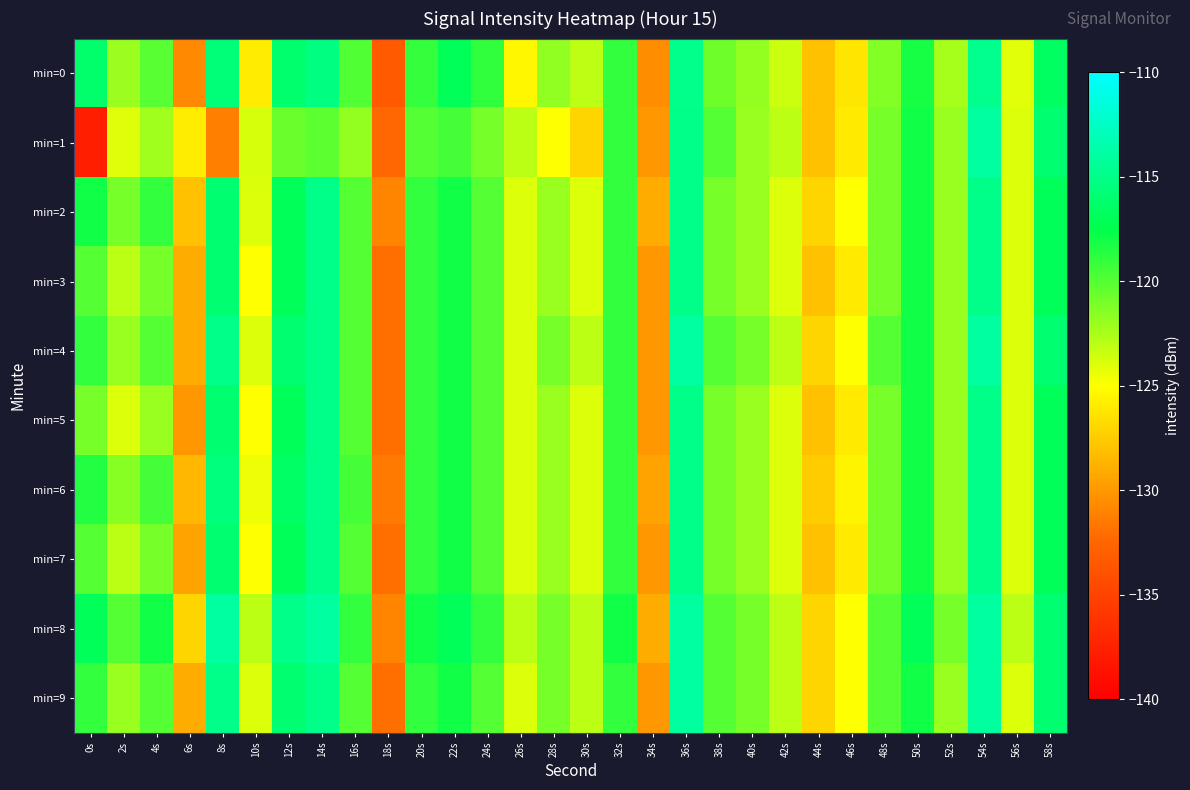

Reading left to right, what are all the values shown in this chart?

min=0: 0s=-116.2	2s=-122.0	4s=-120.1	6s=-130.8	8s=-115.7	10s=-125.9	12s=-116.2	14s=-115.3	16s=-119.9	18s=-133.4	20s=-119.1	22s=-117.1	24s=-118.9	26s=-125.4	28s=-121.8	30s=-123.0	32s=-119.0	34s=-130.6	36s=-114.9	38s=-120.8	40s=-121.8	42s=-123.5	44s=-128.0	46s=-126.2	48s=-121.3	50s=-118.2	52s=-122.4	54s=-114.8	56s=-124.1	58s=-116.7
min=1: 0s=-137.7	2s=-124.1	4s=-122.2	6s=-125.8	8s=-131.2	10s=-123.8	12s=-120.6	14s=-120.2	16s=-121.8	18s=-132.4	20s=-120.0	22s=-119.5	24s=-121.0	26s=-123.0	28s=-125.0	30s=-127.0	32s=-119.0	34s=-130.0	36s=-115.0	38s=-120.0	40s=-122.0	42s=-123.0	44s=-128.0	46s=-126.0	48s=-121.0	50s=-118.0	52s=-122.0	54s=-114.0	56s=-124.0	58s=-116.0
min=2: 0s=-118.0	2s=-121.0	4s=-119.0	6s=-128.0	8s=-116.0	10s=-124.0	12s=-117.0	14s=-115.0	16s=-120.0	18s=-131.0	20s=-119.0	22s=-118.0	24s=-120.0	26s=-124.0	28s=-122.0	30s=-124.0	32s=-119.0	34s=-129.0	36s=-115.0	38s=-121.0	40s=-122.0	42s=-124.0	44s=-127.0	46s=-125.0	48s=-121.0	50s=-118.0	52s=-122.0	54s=-115.0	56s=-124.0	58s=-117.0
min=3: 0s=-120.0	2s=-123.0	4s=-121.0	6s=-129.0	8s=-116.0	10s=-125.0	12s=-117.0	14s=-115.0	16s=-120.0	18s=-132.0	20s=-119.0	22s=-118.0	24s=-120.0	26s=-124.0	28s=-122.0	30s=-124.0	32s=-119.0	34s=-130.0	36s=-115.0	38s=-121.0	40s=-122.0	42s=-124.0	44s=-128.0	46s=-126.0	48s=-121.0	50s=-118.0	52s=-122.0	54s=-115.0	56s=-124.0	58s=-117.0
min=4: 0s=-119.0	2s=-122.0	4s=-120.0	6s=-129.0	8s=-115.0	10s=-124.0	12s=-116.0	14s=-115.0	16s=-120.0	18s=-132.0	20s=-119.0	22s=-118.0	24s=-120.0	26s=-124.0	28s=-121.0	30s=-123.0	32s=-119.0	34s=-130.0	36s=-114.0	38s=-120.0	40s=-121.0	42s=-123.0	44s=-127.0	46s=-125.0	48s=-120.0	50s=-118.0	52s=-122.0	54s=-114.0	56s=-124.0	58s=-116.0
min=5: 0s=-121.0	2s=-124.0	4s=-122.0	6s=-130.0	8s=-116.0	10s=-125.0	12s=-117.0	14s=-115.0	16s=-120.0	18s=-132.0	20s=-119.0	22s=-118.0	24s=-120.0	26s=-124.0	28s=-122.0	30s=-124.0	32s=-119.0	34s=-130.0	36s=-115.0	38s=-121.0	40s=-122.0	42s=-124.0	44s=-128.0	46s=-126.0	48s=-121.0	50s=-118.0	52s=-122.0	54s=-115.0	56s=-124.0	58s=-117.0
min=6: 0s=-118.5	2s=-121.5	4s=-119.5	6s=-128.5	8s=-115.5	10s=-124.5	12s=-116.5	14s=-115.0	16s=-119.5	18s=-131.5	20s=-119.0	22s=-118.0	24s=-120.0	26s=-124.0	28s=-122.0	30s=-124.0	32s=-119.0	34s=-129.5	36s=-115.0	38s=-121.0	40s=-122.0	42s=-124.0	44s=-127.5	46s=-125.5	48s=-121.0	50s=-118.0	52s=-122.0	54s=-115.0	56s=-124.0	58s=-117.0
min=7: 0s=-120.0	2s=-123.0	4s=-121.0	6s=-129.5	8s=-116.0	10s=-125.0	12s=-117.0	14s=-115.0	16s=-120.0	18s=-132.0	20s=-119.0	22s=-118.0	24s=-120.0	26s=-124.0	28s=-122.0	30s=-124.0	32s=-119.0	34s=-130.0	36s=-115.0	38s=-121.0	40s=-122.0	42s=-124.0	44s=-128.0	46s=-126.0	48s=-121.0	50s=-118.0	52s=-122.0	54s=-115.0	56s=-124.0	58s=-117.0
min=8: 0s=-117.0	2s=-120.0	4s=-118.0	6s=-127.0	8s=-114.0	10s=-123.0	12s=-115.0	14s=-114.0	16s=-119.0	18s=-131.0	20s=-118.0	22s=-117.0	24s=-119.0	26s=-123.0	28s=-121.0	30s=-123.0	32s=-118.0	34s=-129.0	36s=-114.0	38s=-120.0	40s=-121.0	42s=-123.0	44s=-127.0	46s=-125.0	48s=-120.0	50s=-117.0	52s=-121.0	54s=-114.0	56s=-123.0	58s=-116.0
min=9: 0s=-119.0	2s=-122.0	4s=-120.0	6s=-129.0	8s=-115.0	10s=-124.0	12s=-116.0	14s=-115.0	16s=-120.0	18s=-132.0	20s=-119.0	22s=-118.0	24s=-120.0	26s=-124.0	28s=-121.0	30s=-123.0	32s=-119.0	34s=-130.0	36s=-114.0	38s=-120.0	40s=-121.0	42s=-123.0	44s=-127.0	46s=-125.0	48s=-120.0	50s=-118.0	52s=-122.0	54s=-114.0	56s=-124.0	58s=-116.0